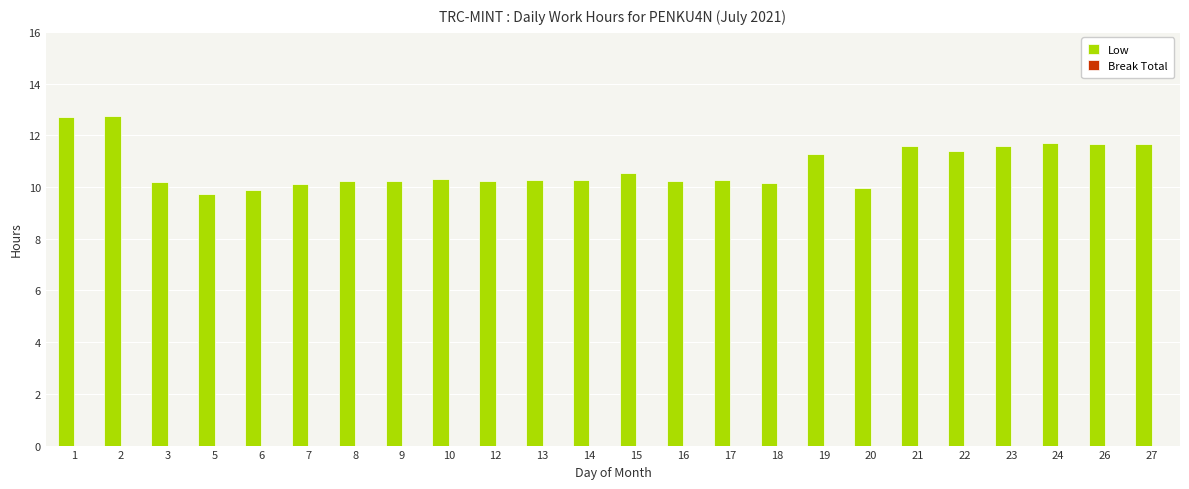

The value at 17 is 6.2. True or false?

False